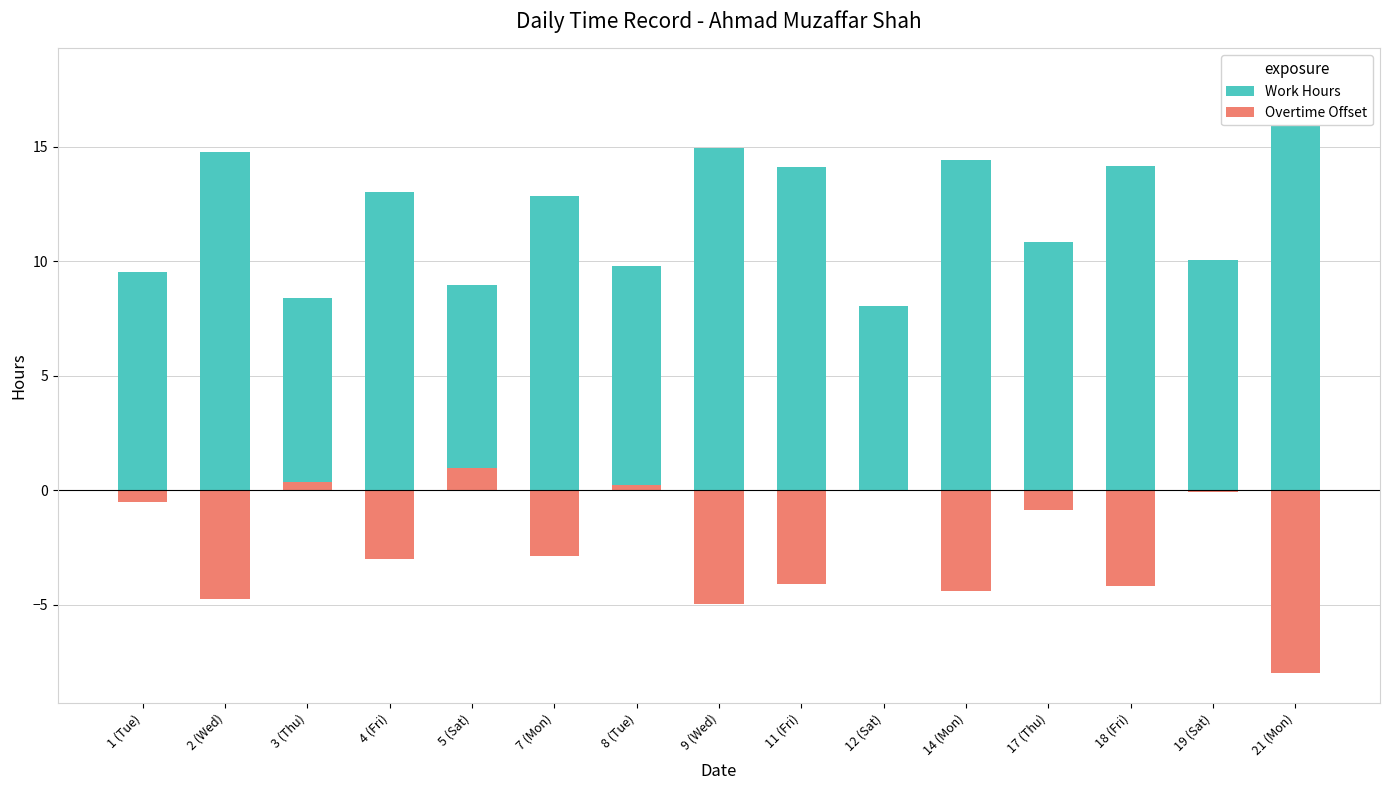

Where is Overtime Offset nearest to the value -3?

4 (Fri)